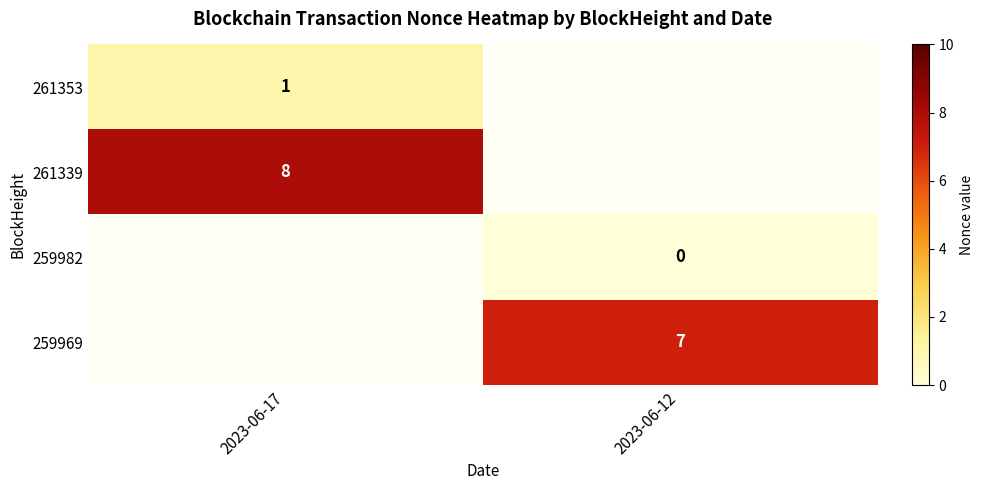

Which label corresponds to the smallest value in the chart?

2023-06-12